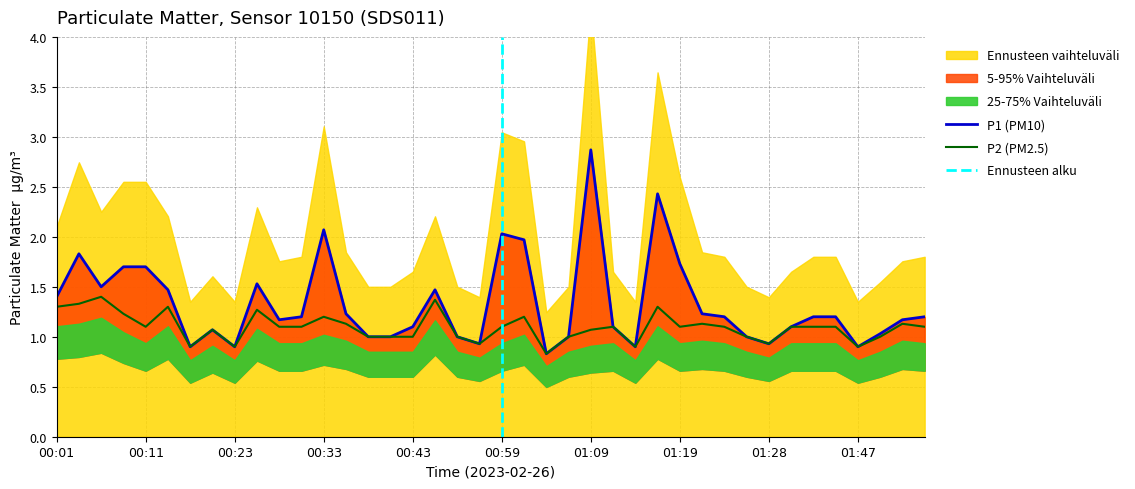

True or false: P2 has a value of 1.9 at 01:54.

False